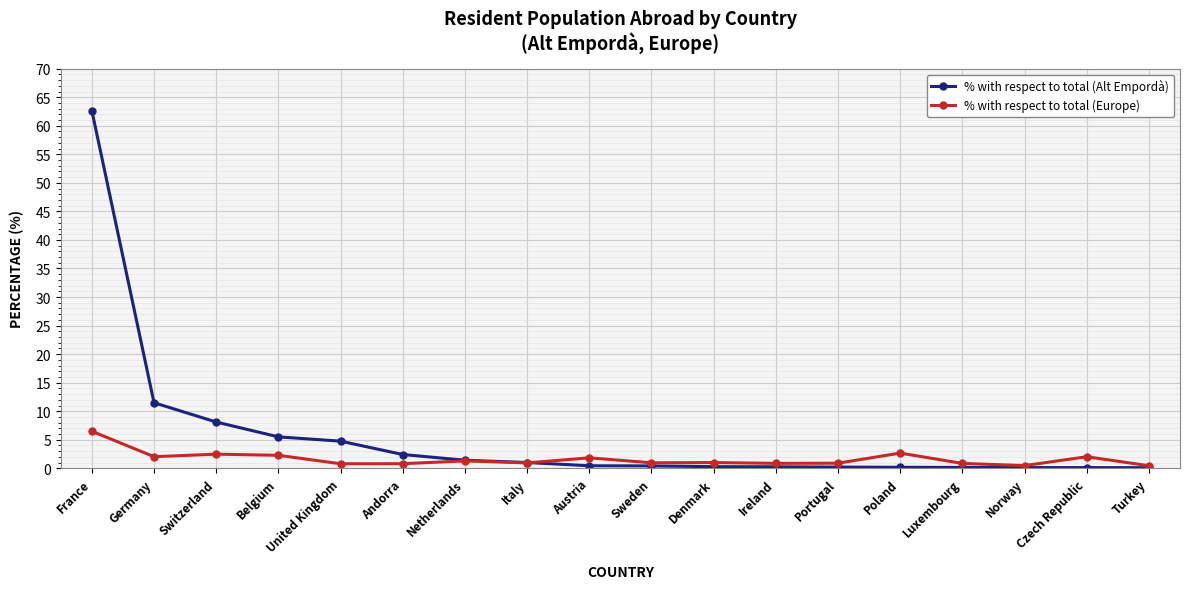

At which label does % with respect to total (Europe) reach its peak?

France